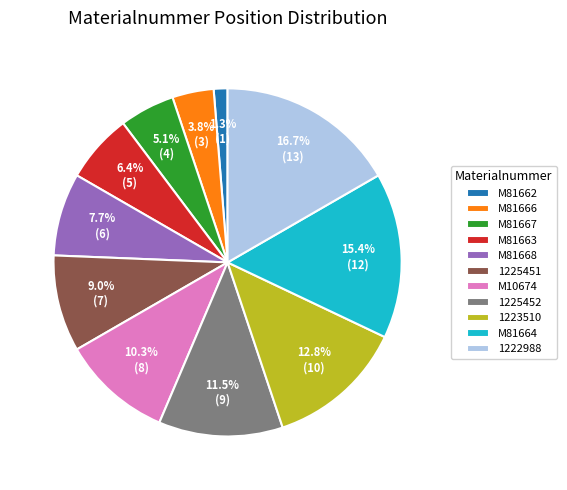

Combined, do M81666 and 1225452 account for over 50%?

No